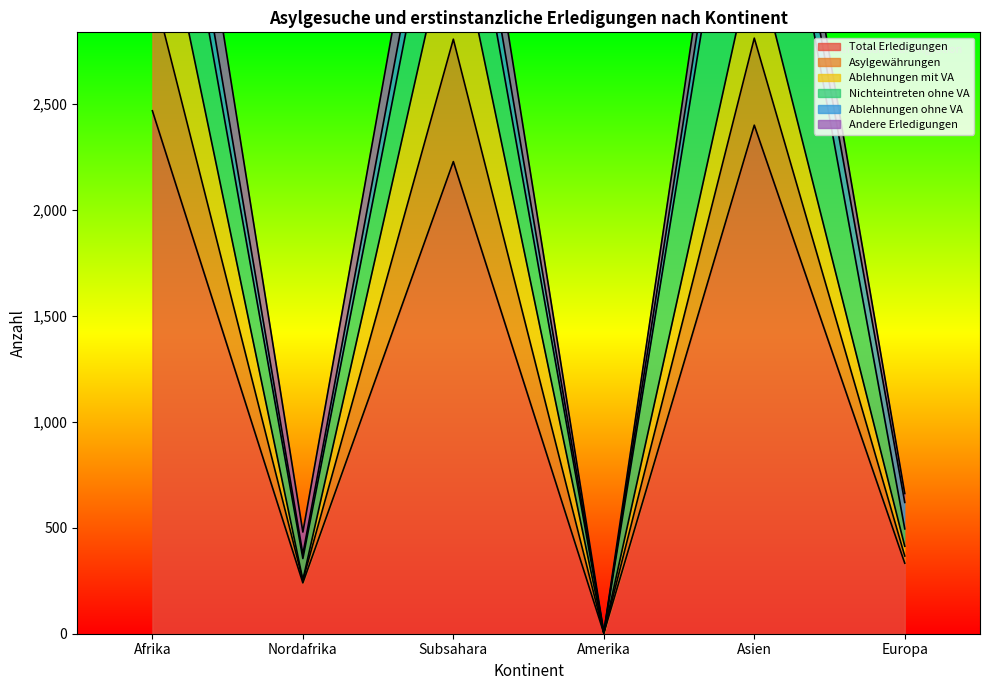

Reading right to left, list all the values displayed in this chart.

Total Erledigungen: Europa=333	Asien=2401	Amerika=3	Subsahara=2229	Nordafrika=240	Afrika=2469
Asylgewährungen: Europa=34	Asien=411	Amerika=0	Subsahara=578	Nordafrika=12	Afrika=590
Ablehnungen mit VA: Europa=46	Asien=414	Amerika=0	Subsahara=603	Nordafrika=2	Afrika=605
Nichteintreten ohne VA: Europa=82	Asien=1152	Amerika=2	Subsahara=574	Nordafrika=101	Afrika=675
Ablehnungen ohne VA: Europa=125	Asien=191	Amerika=1	Subsahara=196	Nordafrika=21	Afrika=217
Andere Erledigungen: Europa=42	Asien=231	Amerika=0	Subsahara=278	Nordafrika=104	Afrika=382